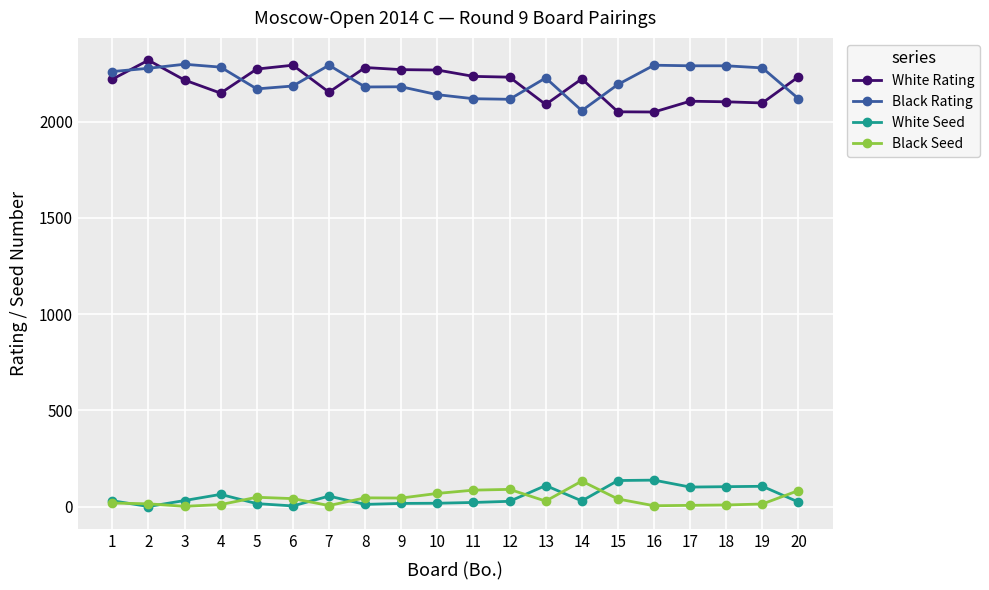

After their last crossing, which series has the higher values: White Seed or Black Seed?

Black Seed